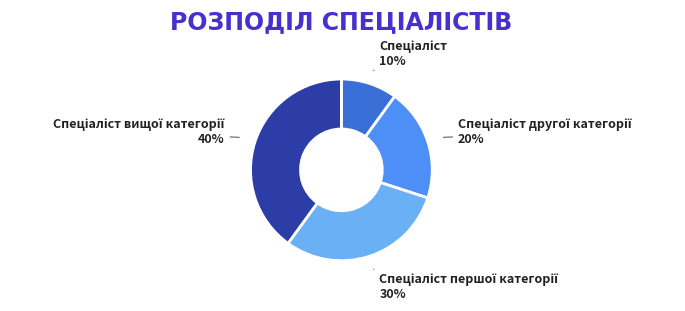

Is there any slice that represents more than half of the pie?

No